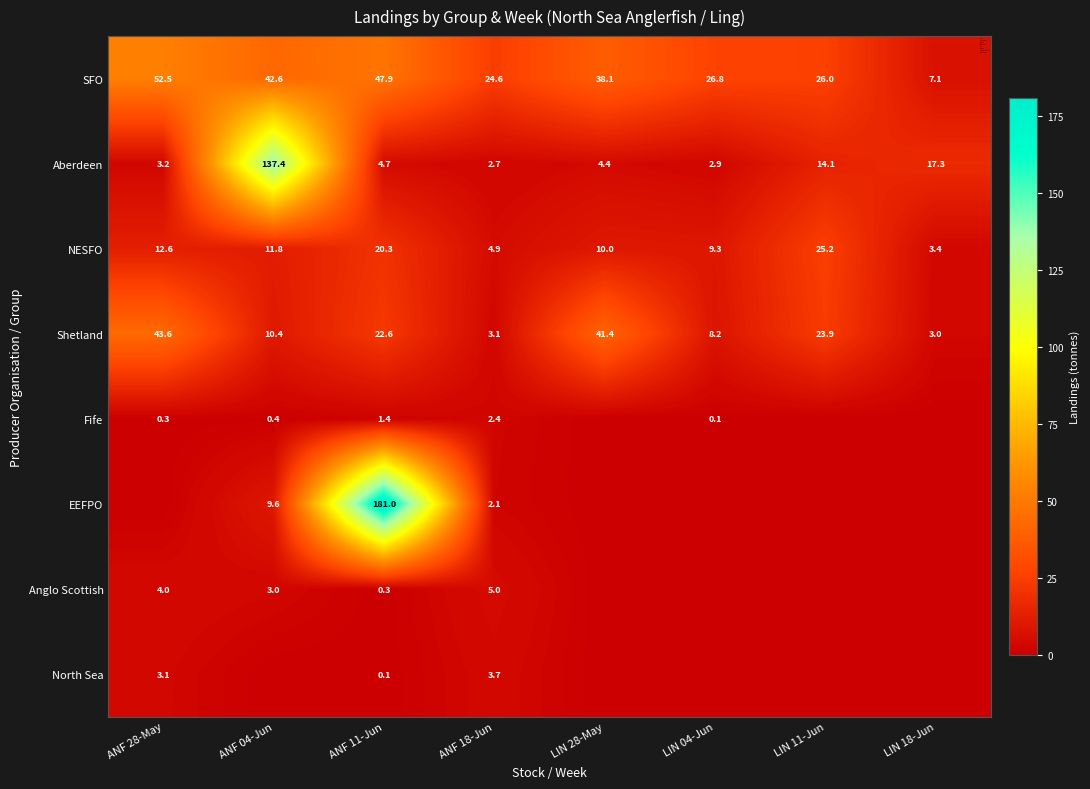

How many values in the SFO series are below 38?

4